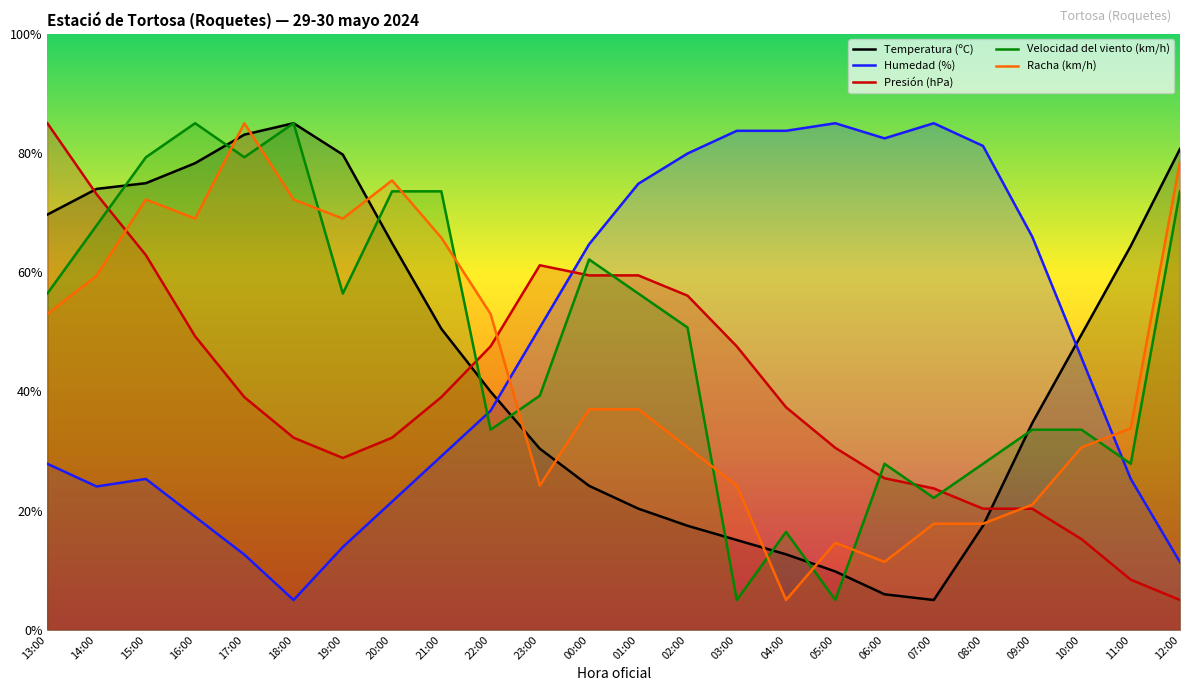

How many data points in Temperatura (ºC) are above 49?

12